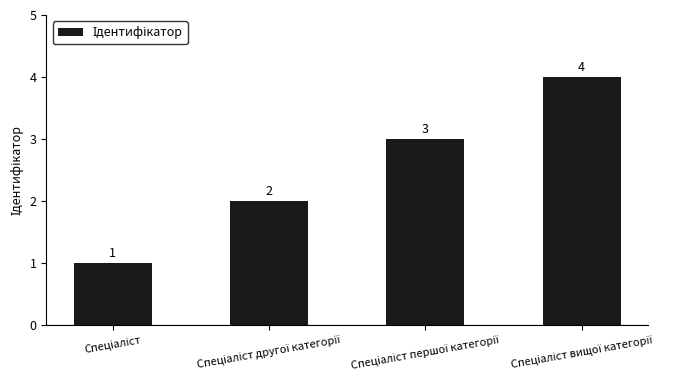

Does the chart contain stacked bars?

No